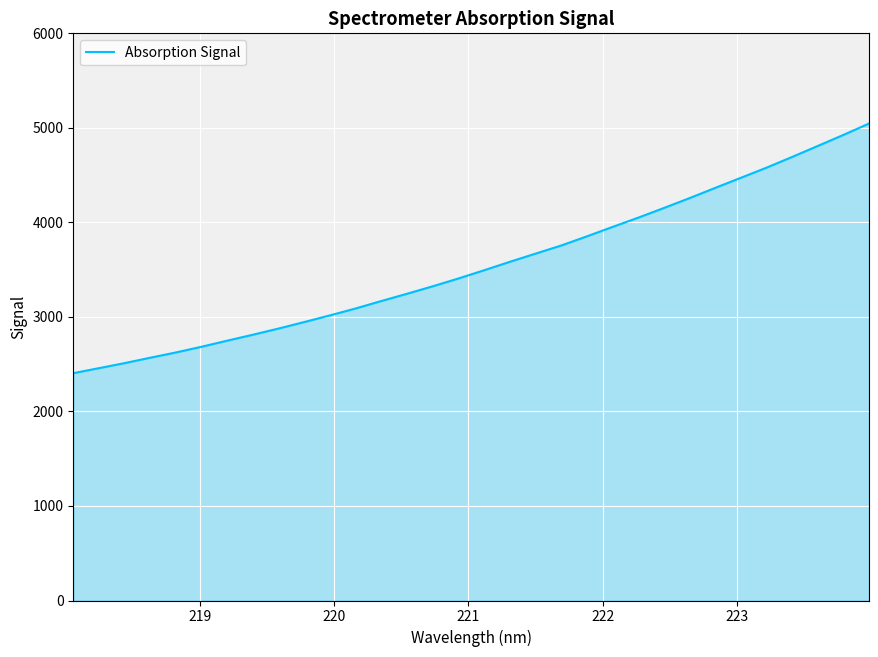

Does the chart display data point markers on the line(s)?

No